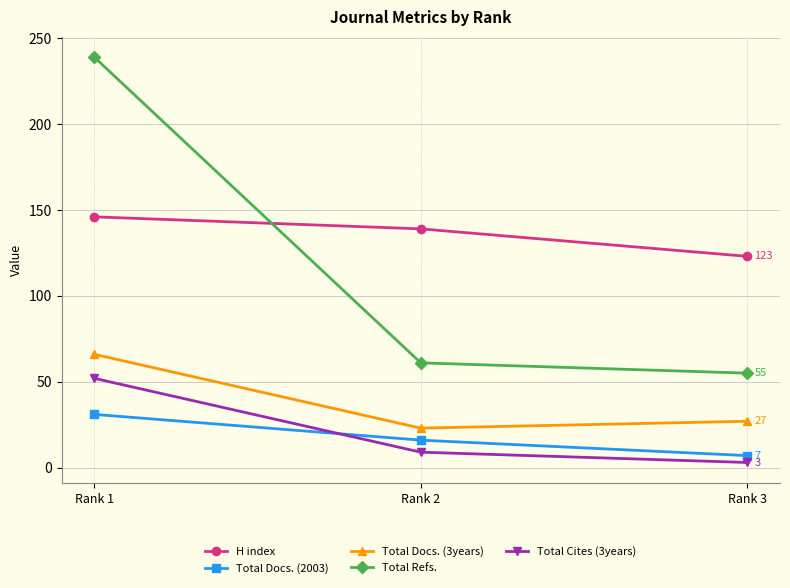

Which series changed the most between Rank 2 and Rank 3?

H index